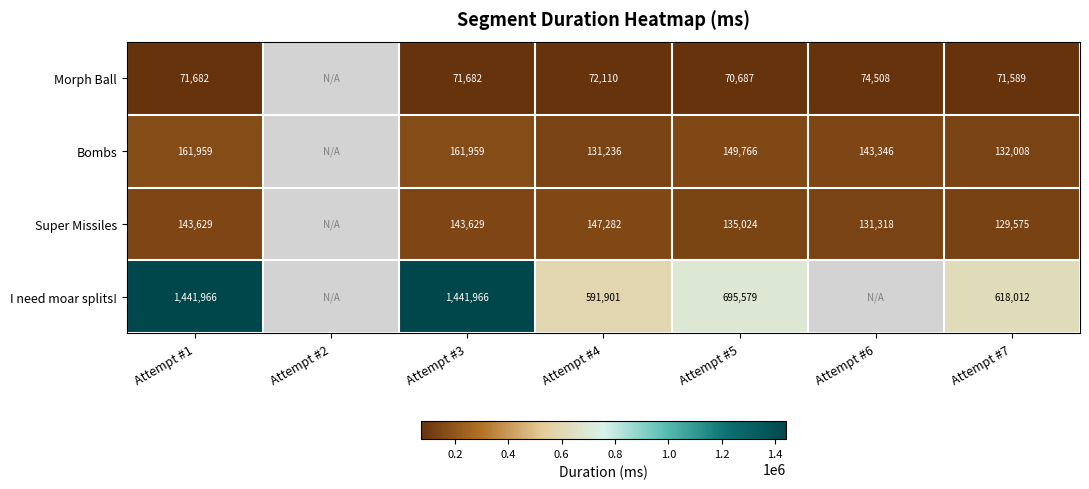

At how many categories does at least one series exceed 798573?

2